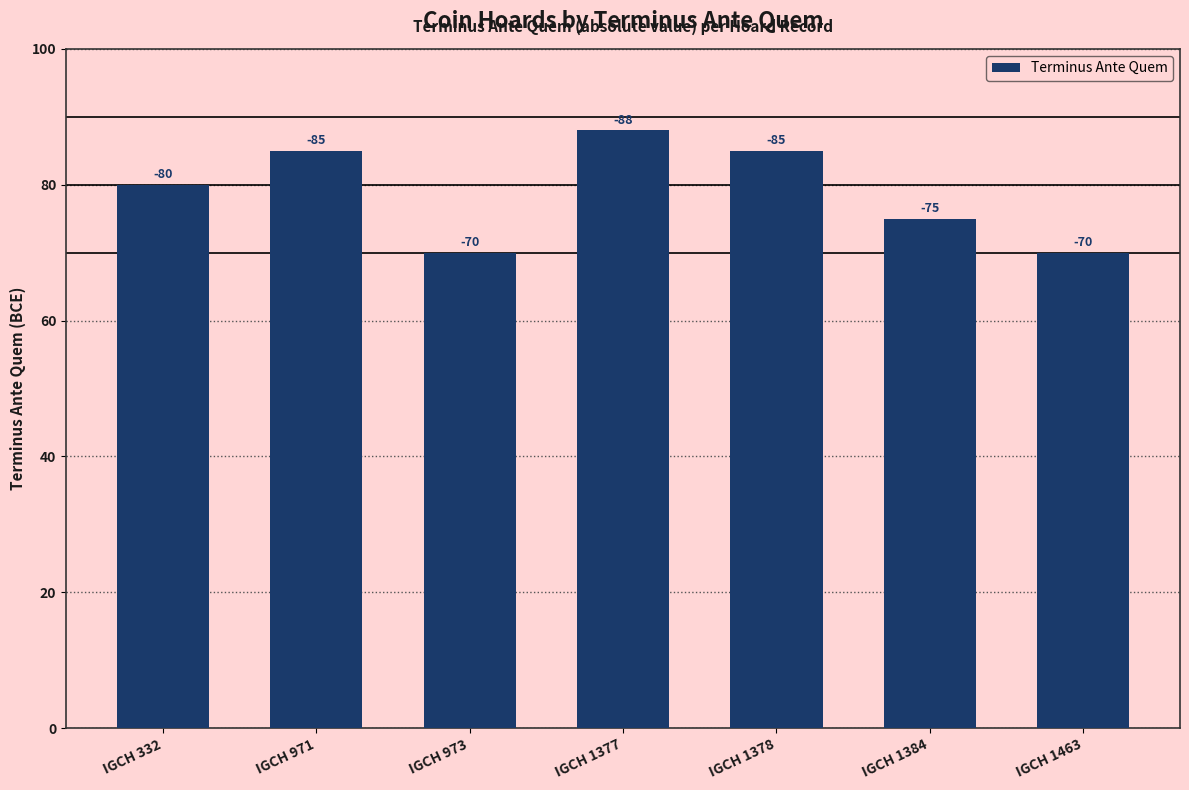

Does the chart contain any negative values?

No